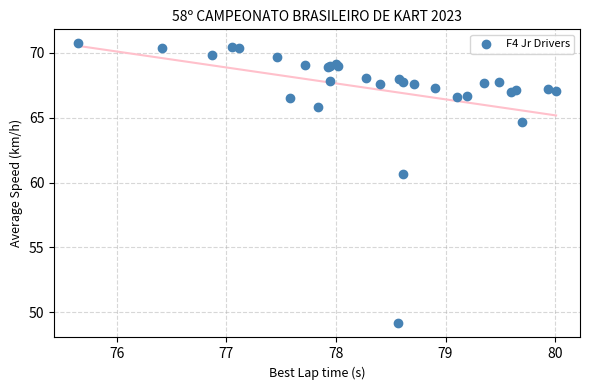

What Y value in the scatter plot is closest to 59?

60.6